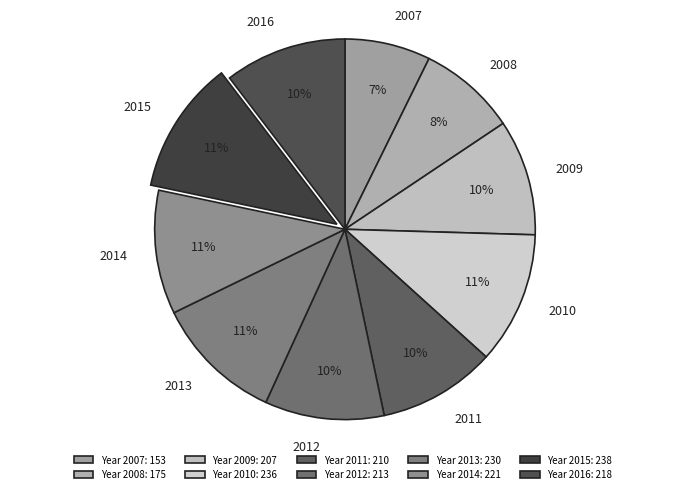

Is the sum of 2008 and 2016 greater than half?

No